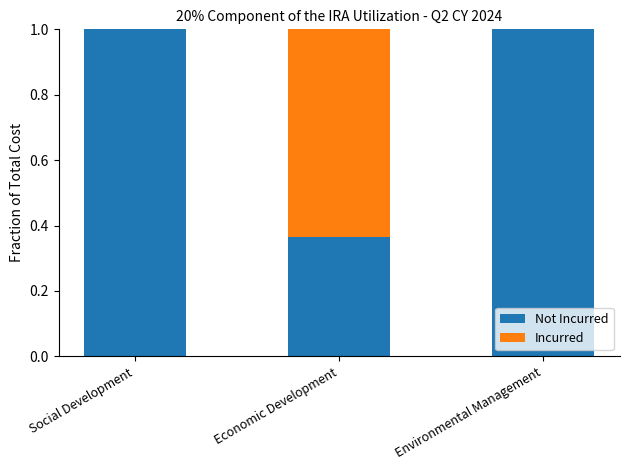

Is it true that Not Incurred equals 1.0 at Environmental Management?

True